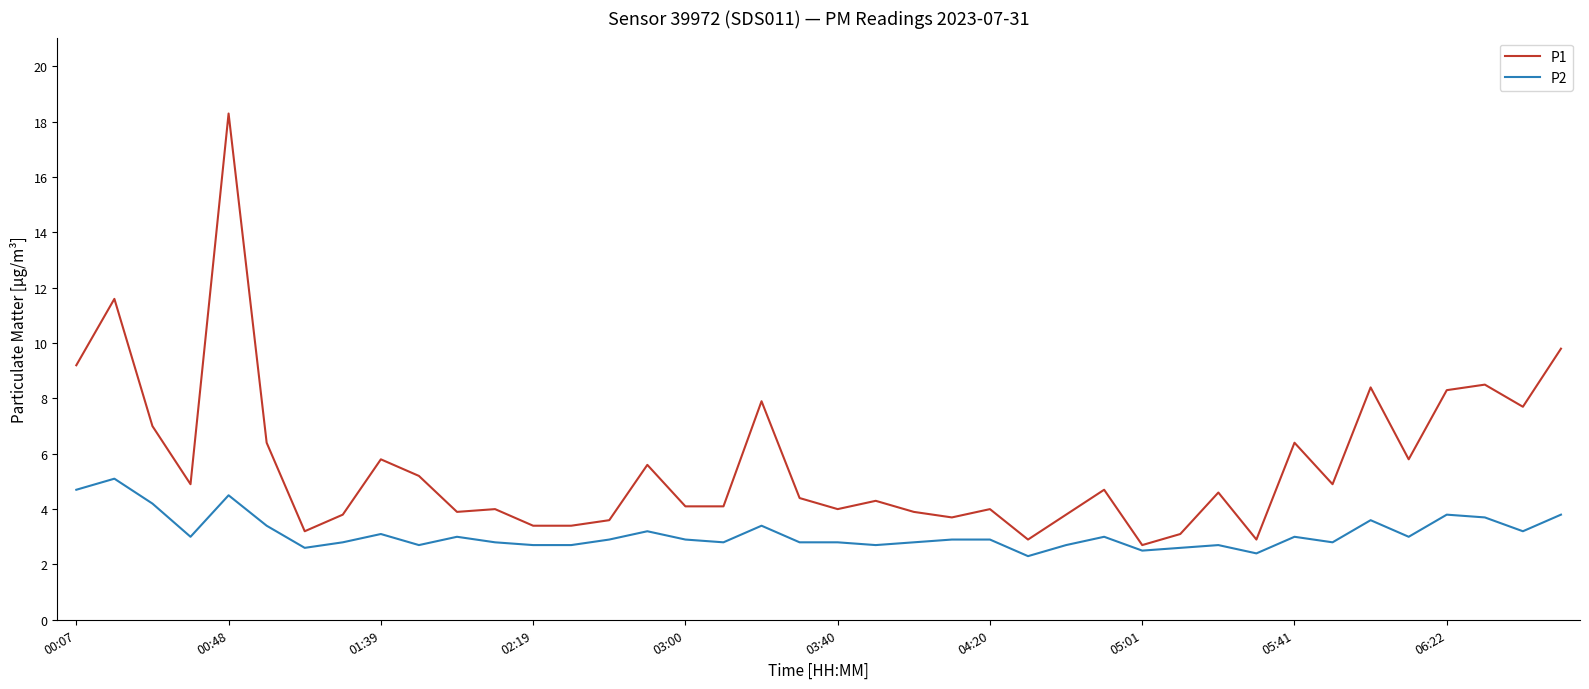

Which series has the largest range (max minus min)?

P1